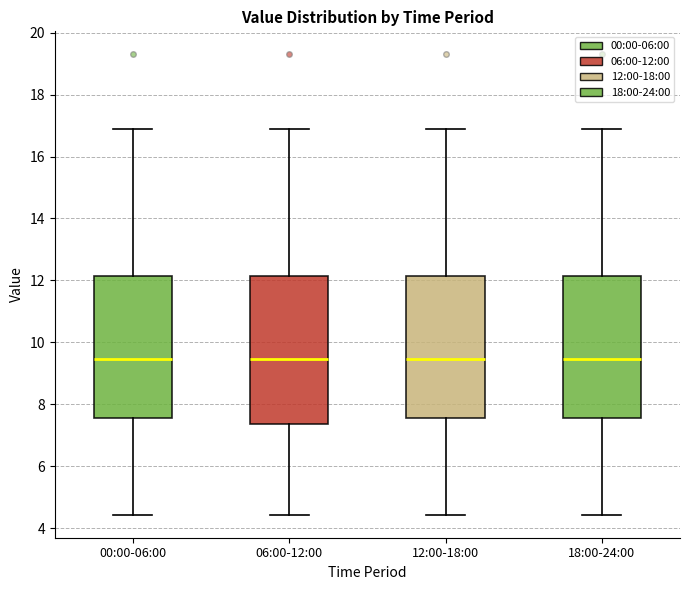

Where is the lower edge of the box for 06:00-12:00 on the y-axis? The values are not printed on the chart, so give them approximately, as read against the axis.

7.4